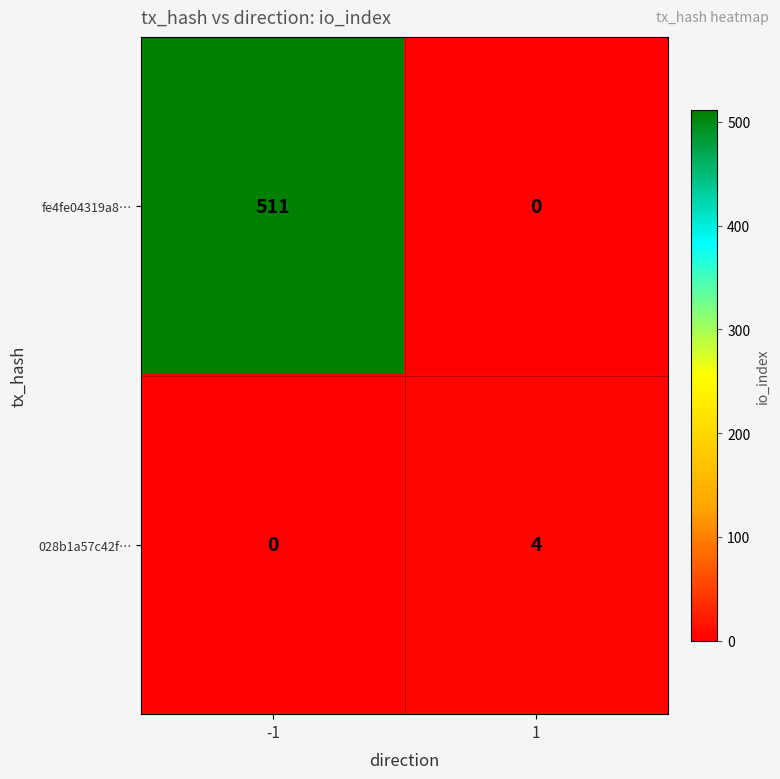

At how many categories does at least one series exceed 197?

1